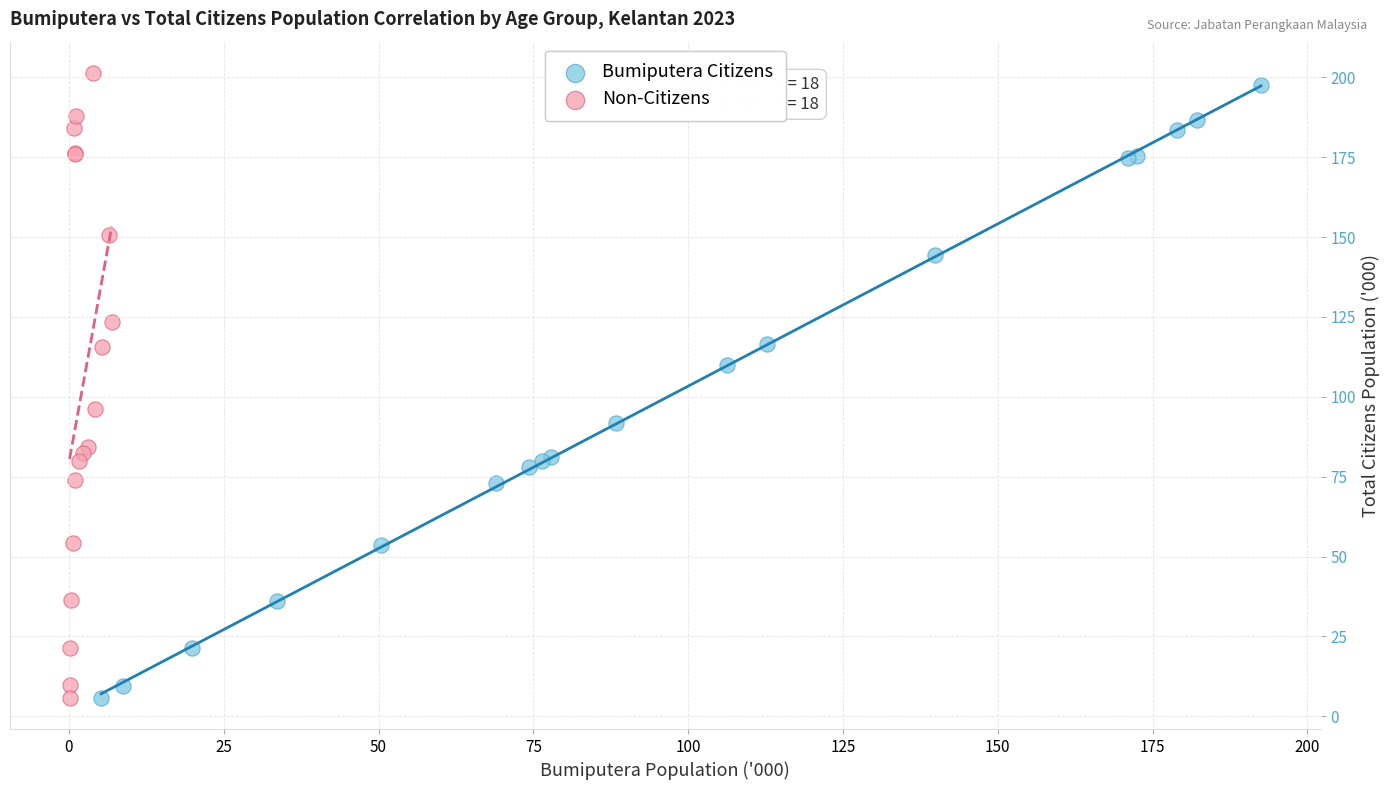

Which series has the largest Y range (max minus min)?

Non-Citizens